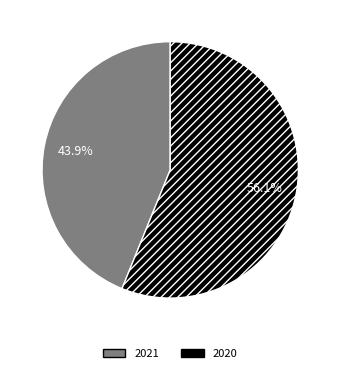

Does 2020 represent more than half of the total?

Yes